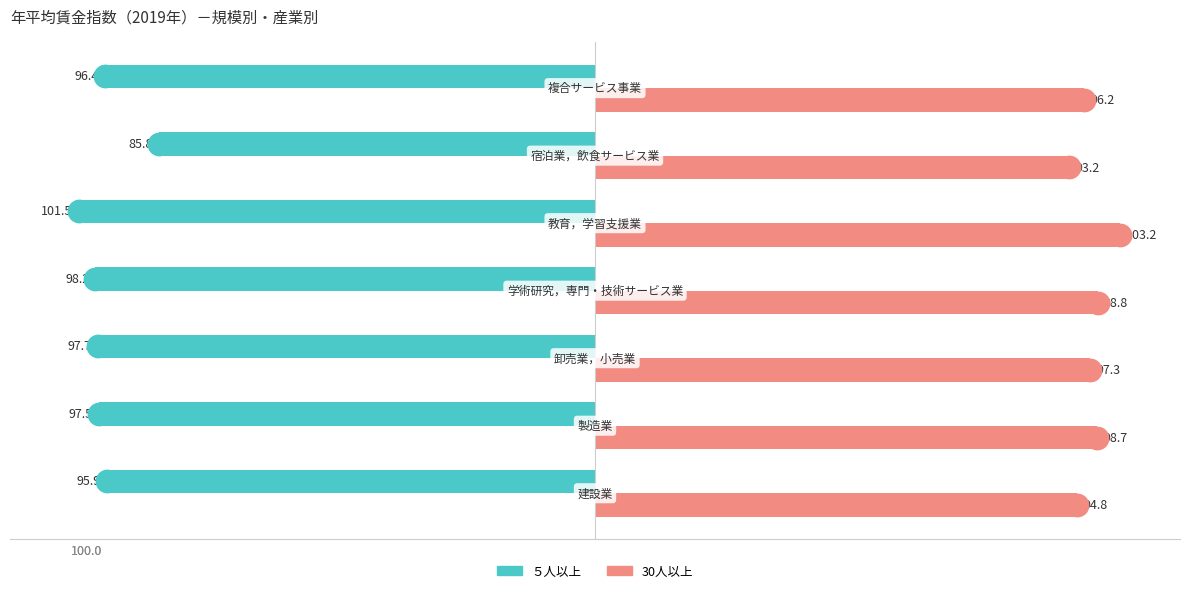

Which series has the largest total across all categories?

30人以上